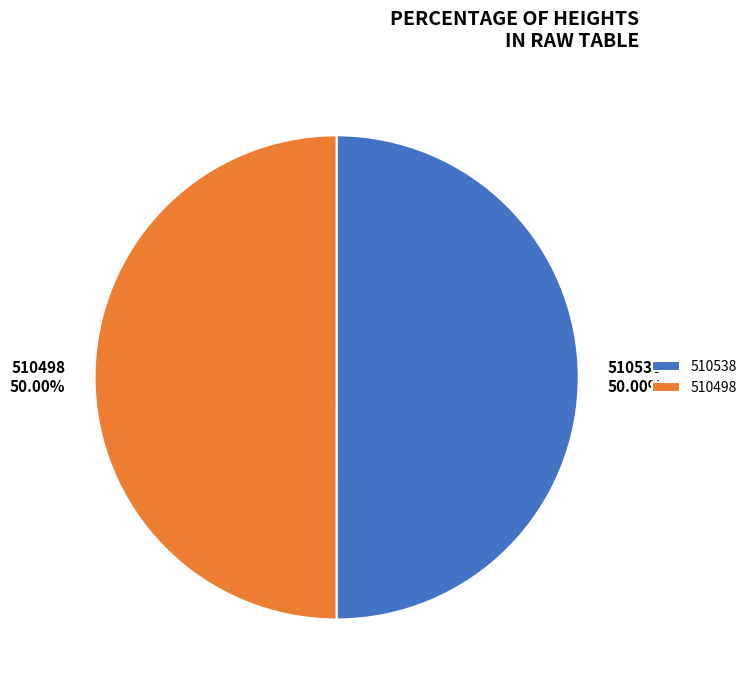

What is the ratio of the value at 510498 to the value at 510538?

1.0